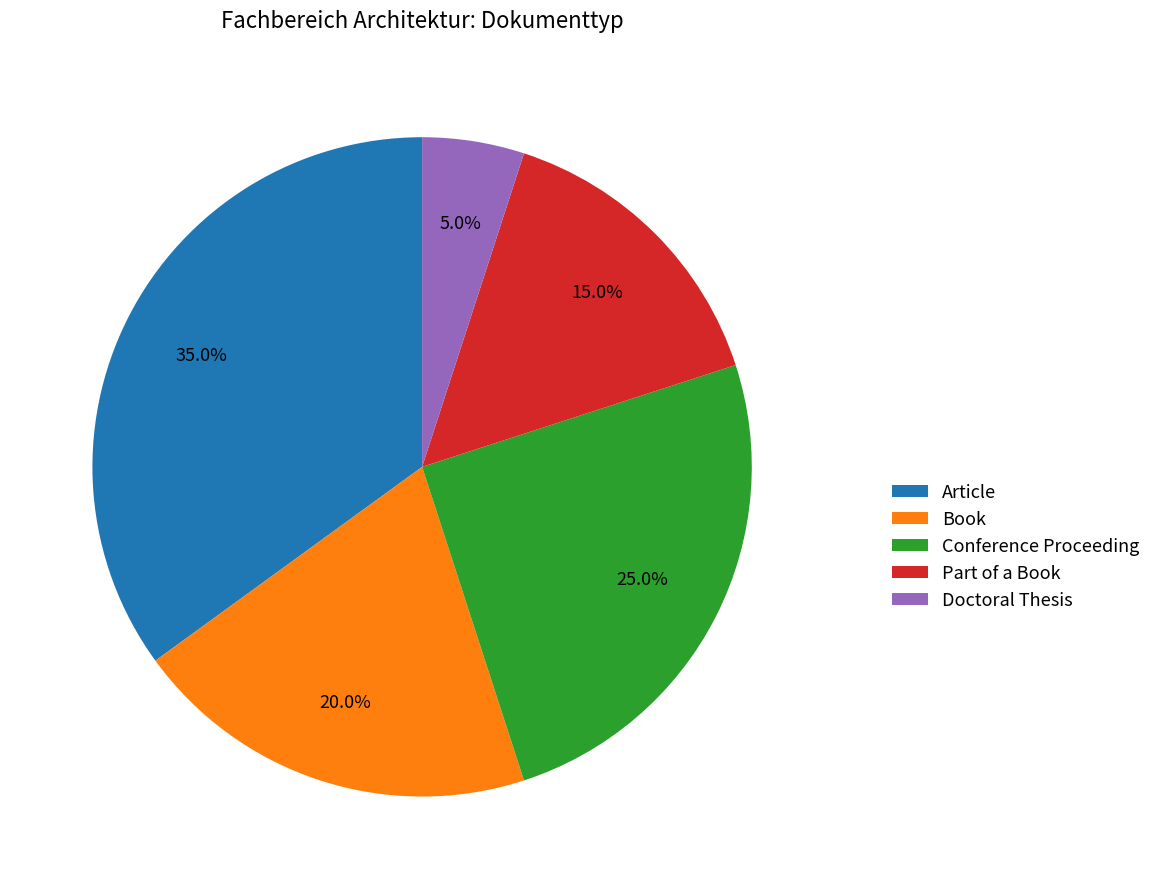

Is there a majority slice in this chart?

No